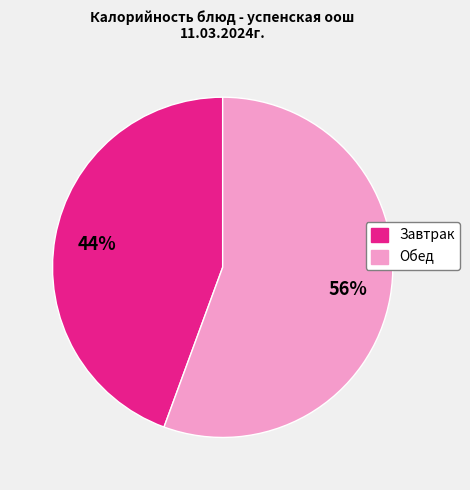

Is there any slice that represents more than half of the pie?

Yes